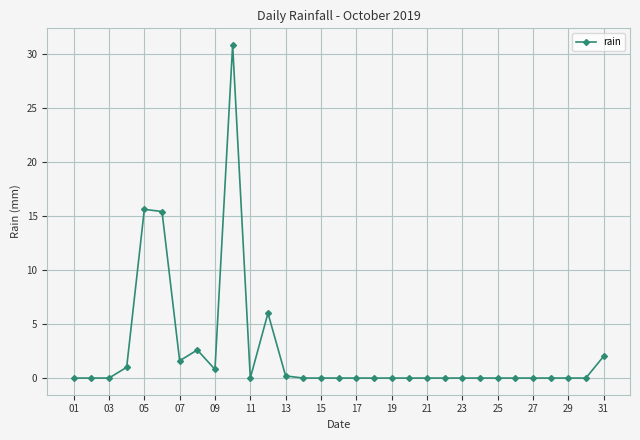

How many distinct data groups are displayed?

1